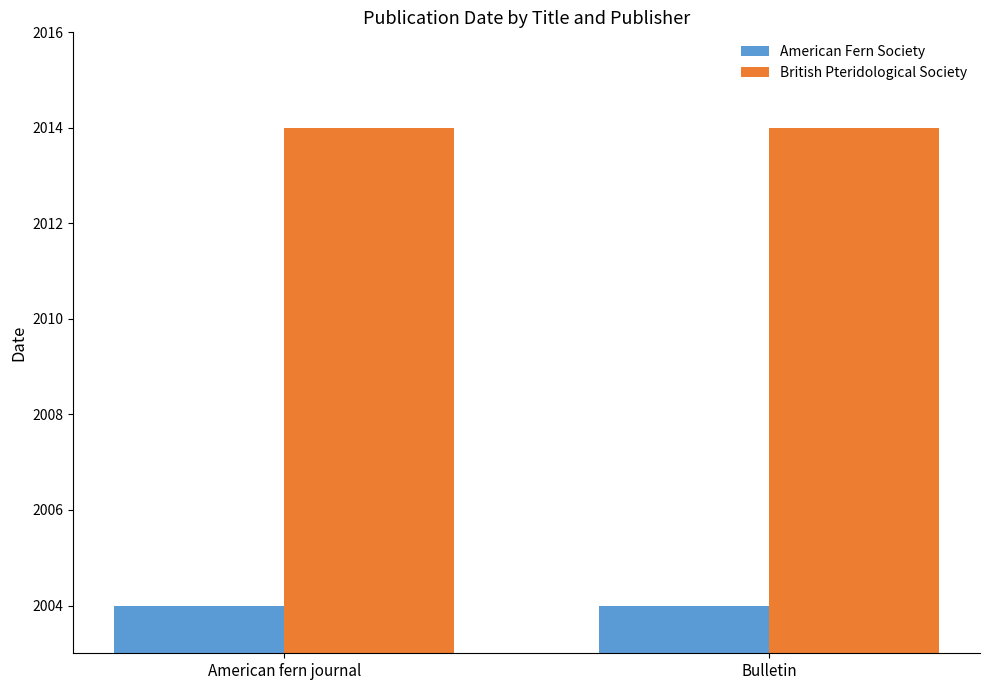

What is the spread (max minus min) of values at American fern journal?

10